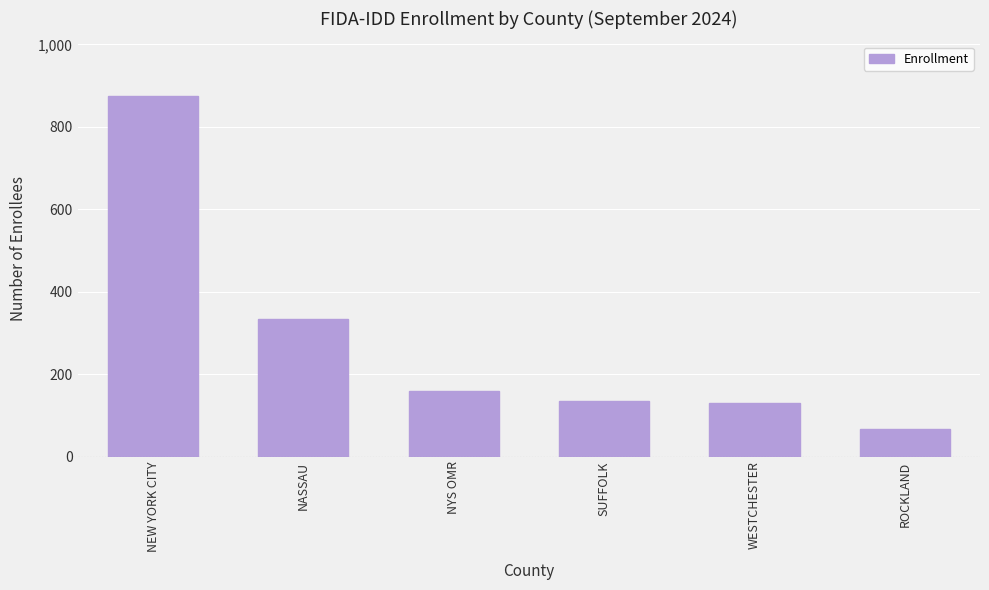

How many values are below 160?

3